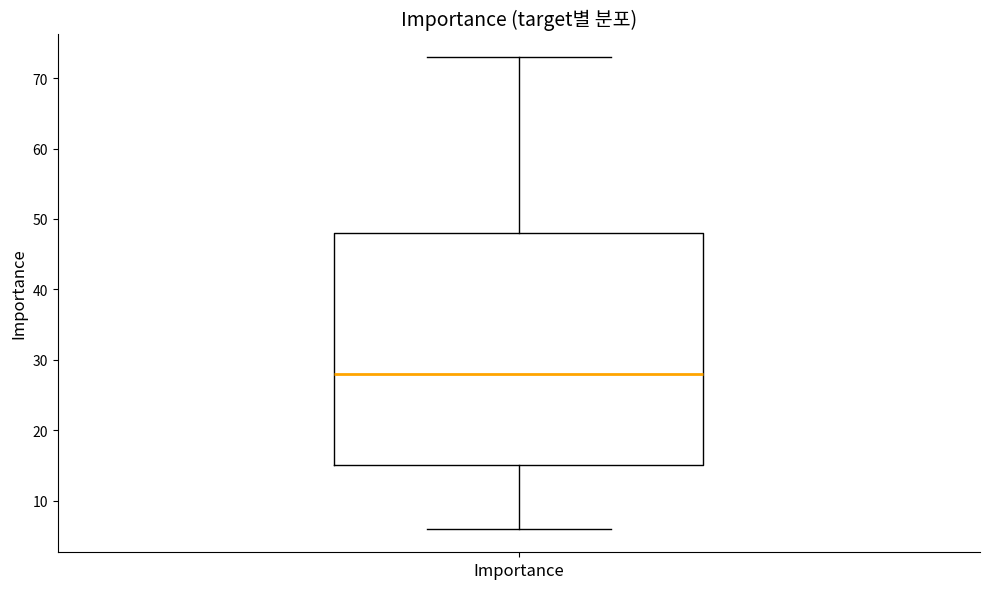

Read this box plot against the y-axis: the position of the median line, the range covered by the box, and the ends of both whiskers. The values are not printed on the chart, so give them approximately, as read against the axis.

median 28, box 15 to 48, whiskers 6 to 73